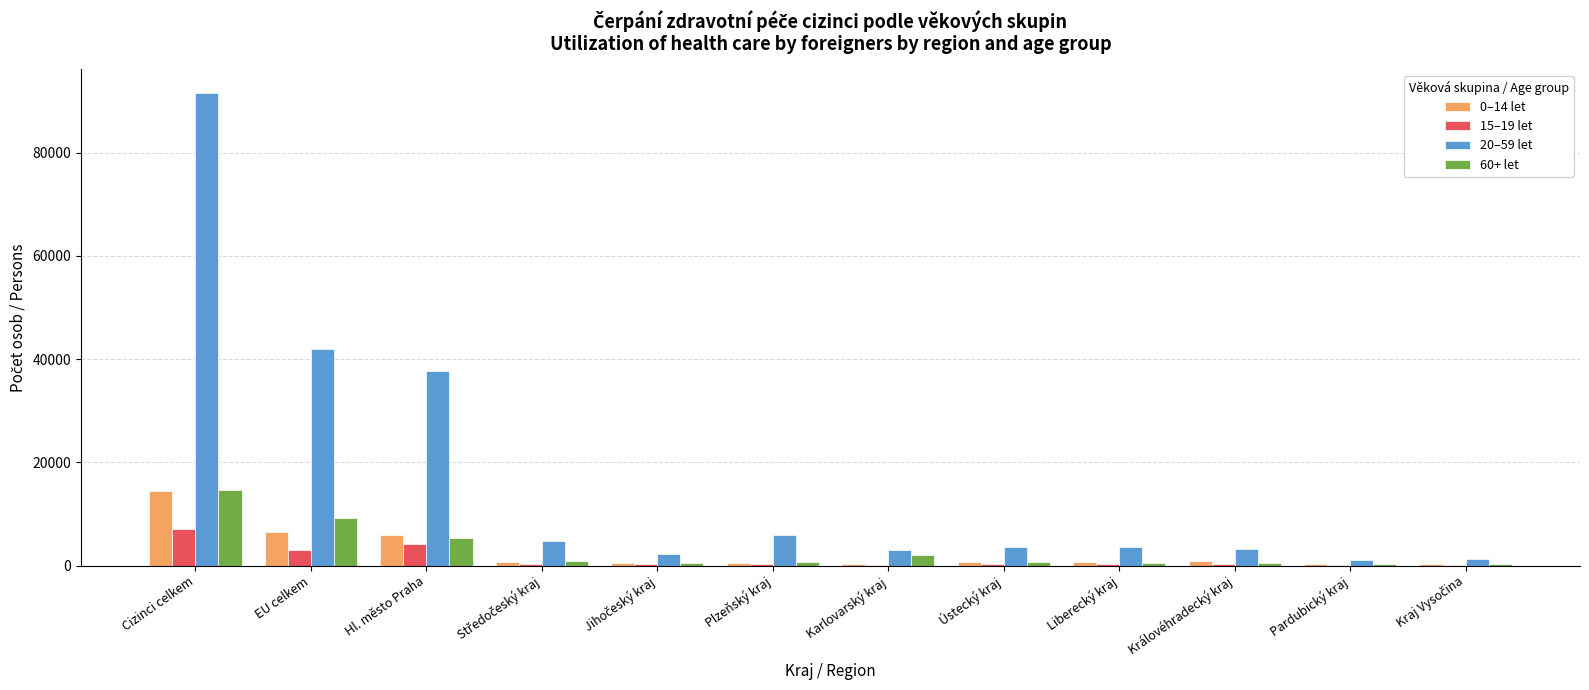

What is the highest value of the 60+ let series?

14550